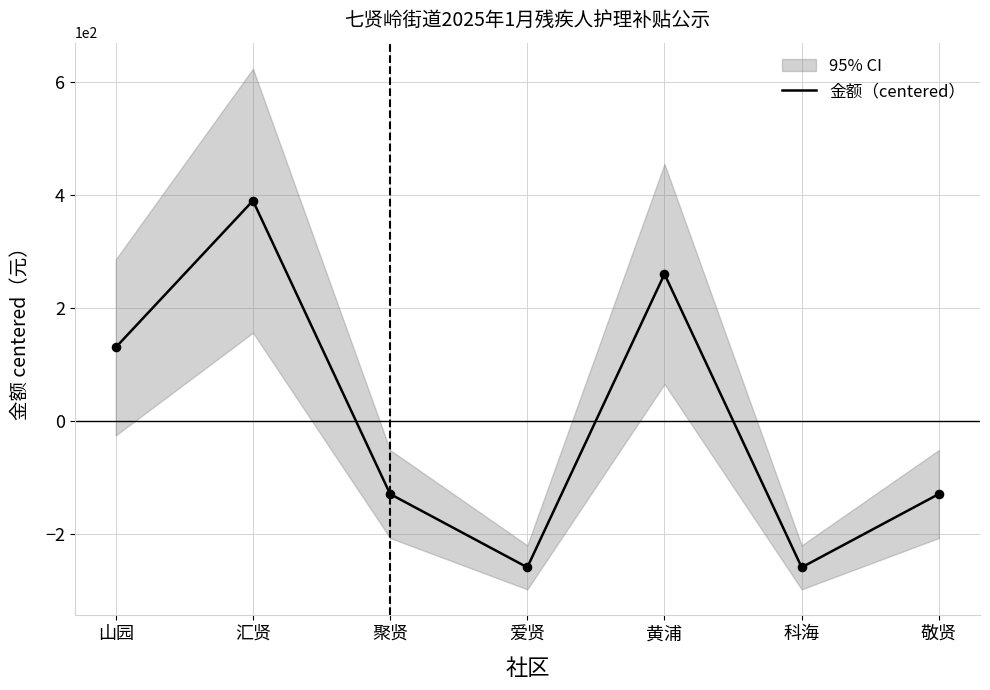

What is the change in value from 爱贤 to 敬贤?

+130